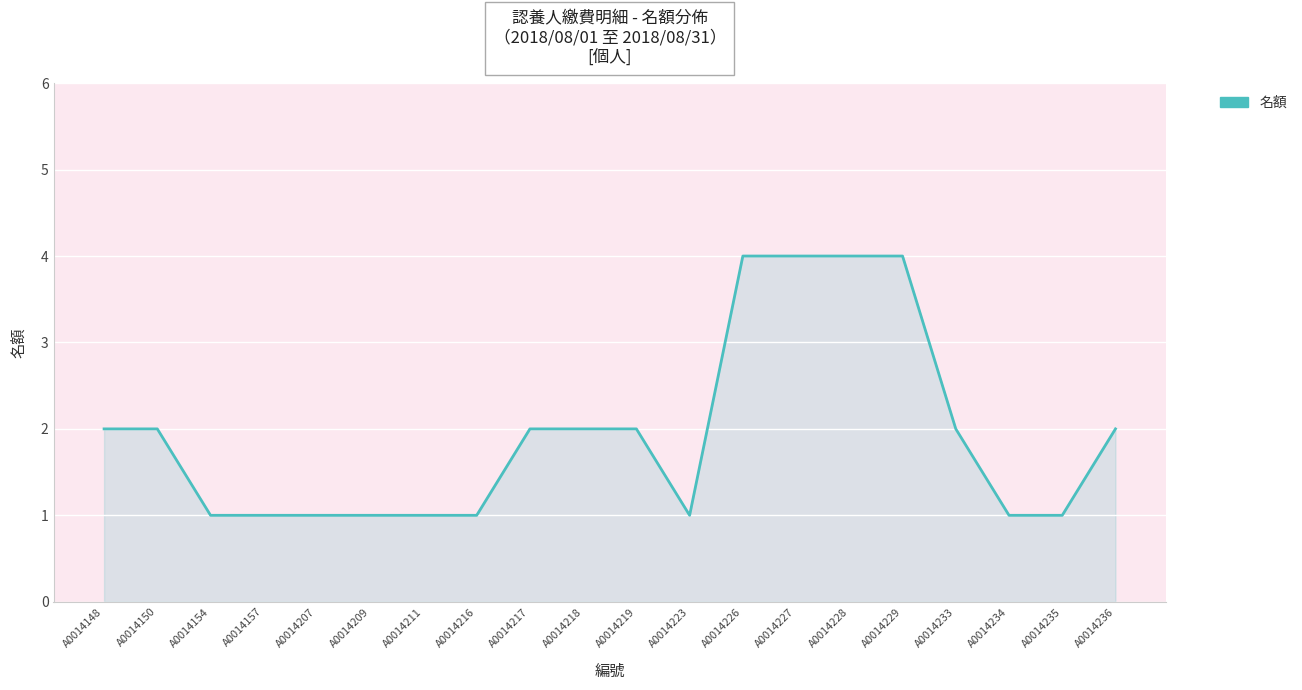

Reading right to left, transcribe all the data shown in this chart.

A0014236=2	A0014235=1	A0014234=1	A0014233=2	A0014229=4	A0014228=4	A0014227=4	A0014226=4	A0014223=1	A0014219=2	A0014218=2	A0014217=2	A0014216=1	A0014211=1	A0014209=1	A0014207=1	A0014157=1	A0014154=1	A0014150=2	A0014148=2